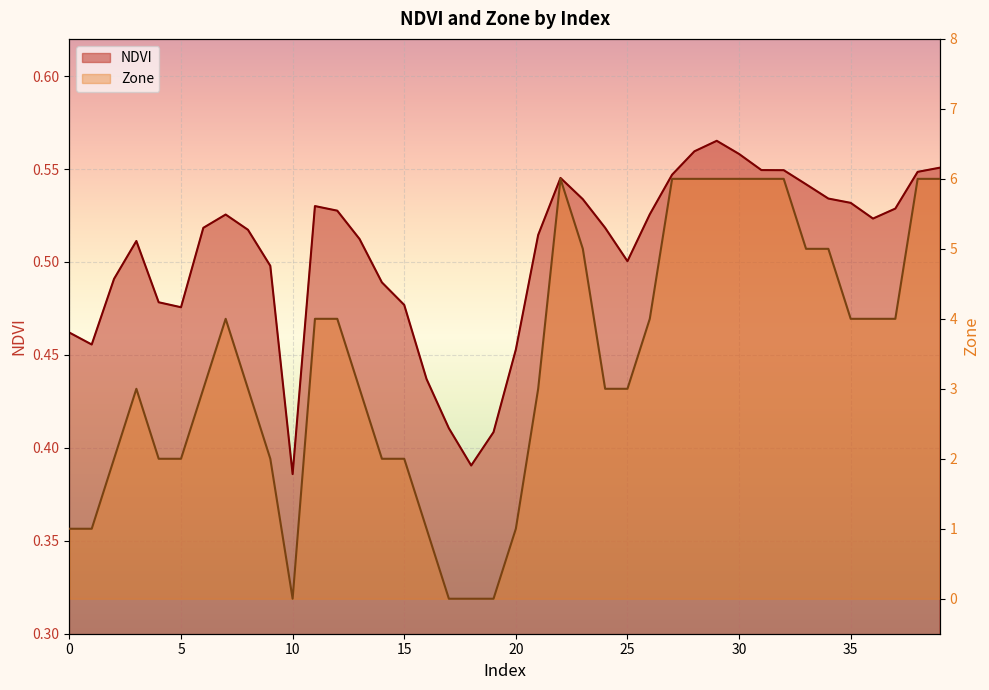

What is the difference between the second highest and second lowest values in the Zone series?

6.0